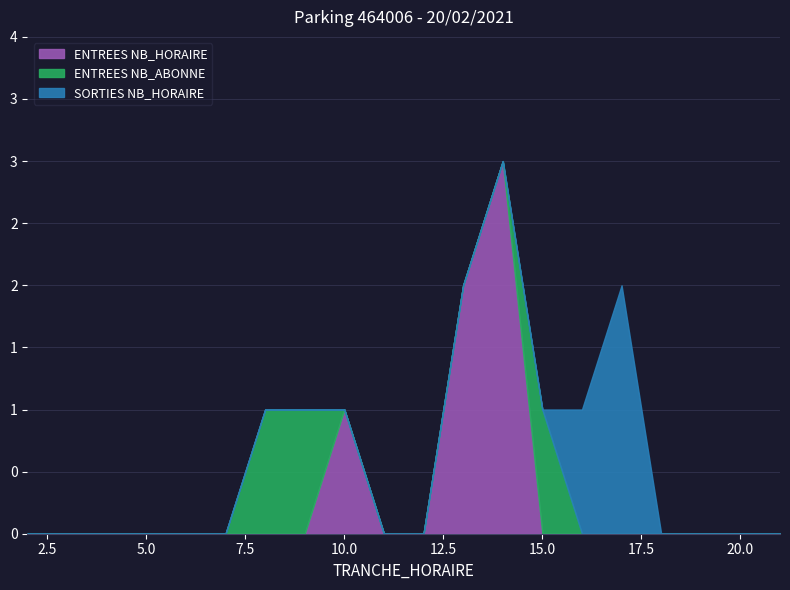

True or false: ENTREES NB_HORAIRE and SORTIES NB_HORAIRE intersect in this chart.

False